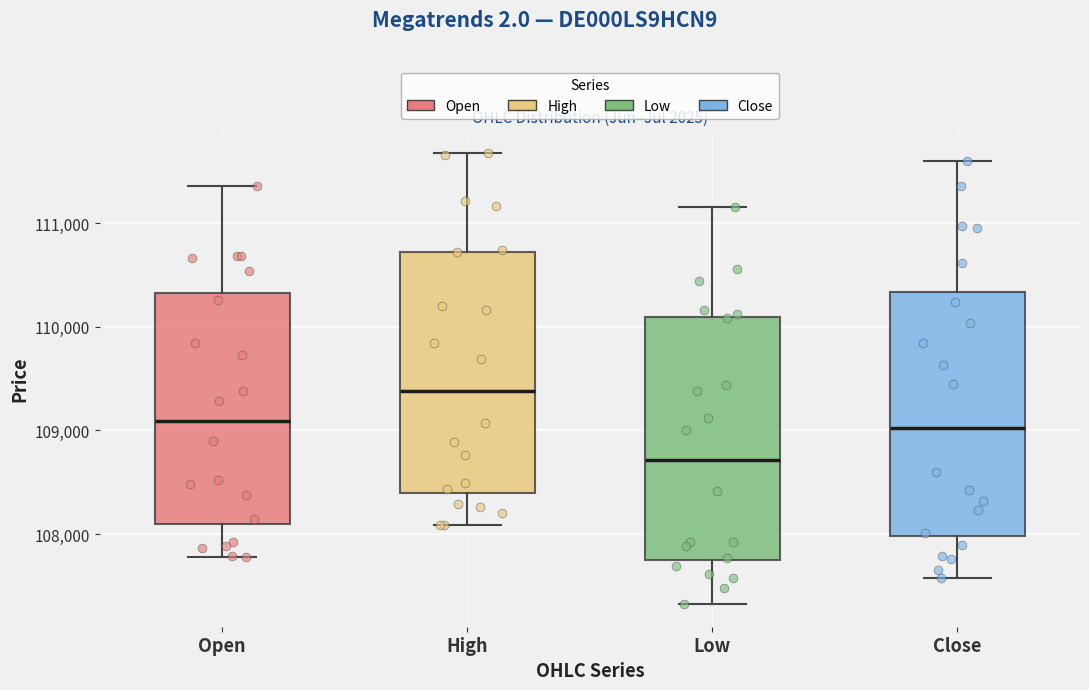

Reading left to right, read every box against the y-axis: the position of its median line, the range the box covers, and the ends of its whiskers. The values are not printed on the chart, so give them approximately, as read against the axis.

Open: median 109100, box 108100 to 110300, whiskers 107800 to 111400
High: median 109400, box 108400 to 110700, whiskers 108100 to 111700
Low: median 108700, box 107700 to 110100, whiskers 107300 to 111200
Close: median 109000, box 108000 to 110300, whiskers 107600 to 111600